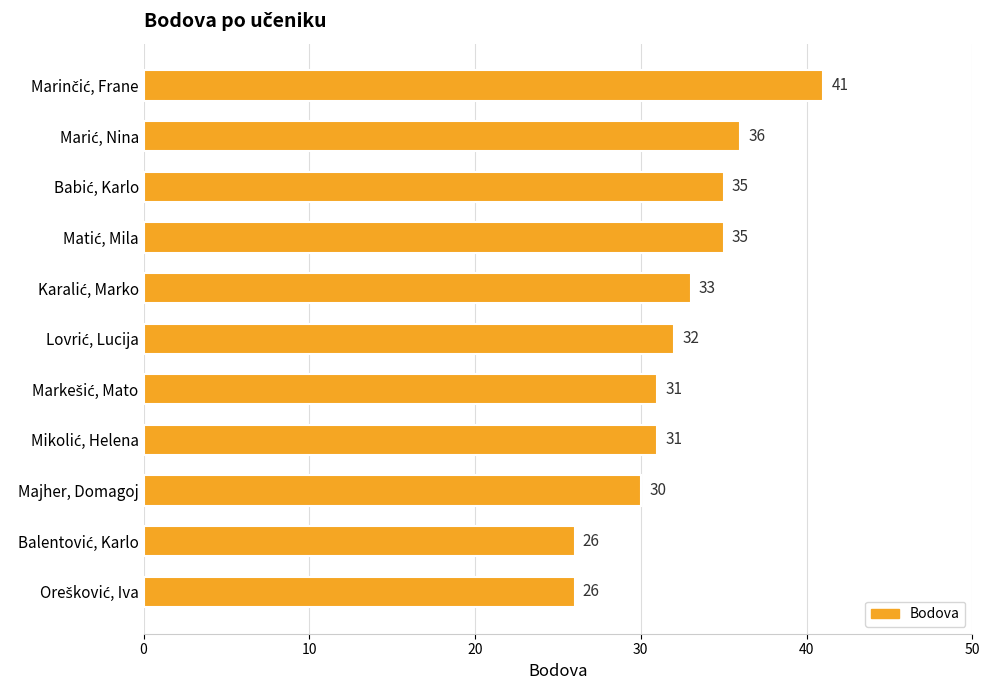

What is the greatest value displayed?

41